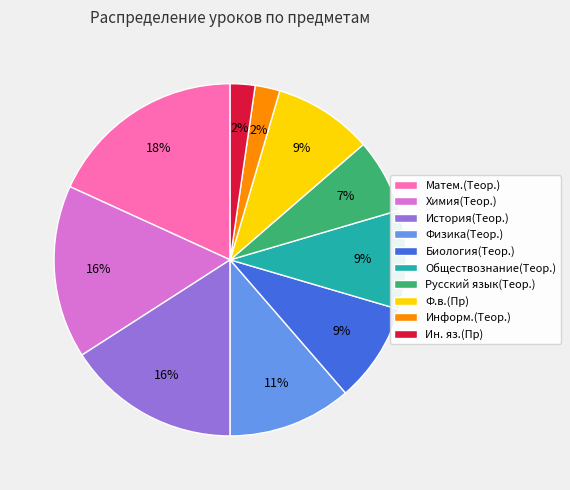

How many segments does this pie chart have?

10